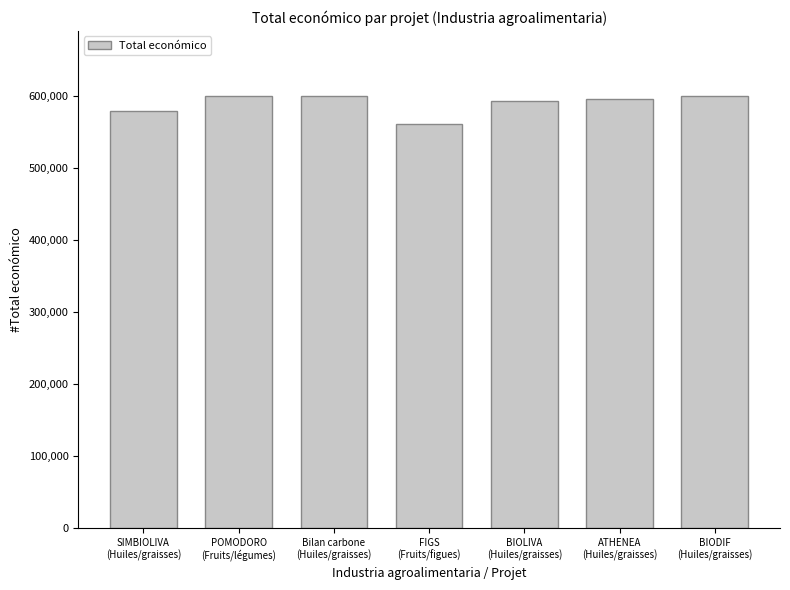

What is the sum of the values at ATHENEA
(Huiles/graisses) and Bilan carbone
(Huiles/graisses)?

1195428